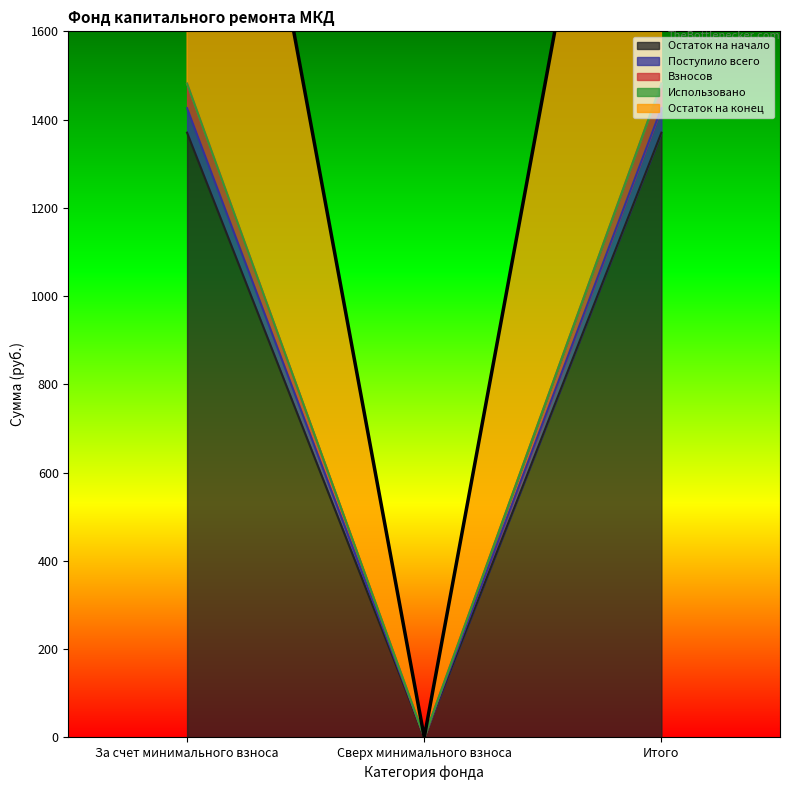

At which label does Остаток на конец reach its minimum?

Сверх минимального взноса